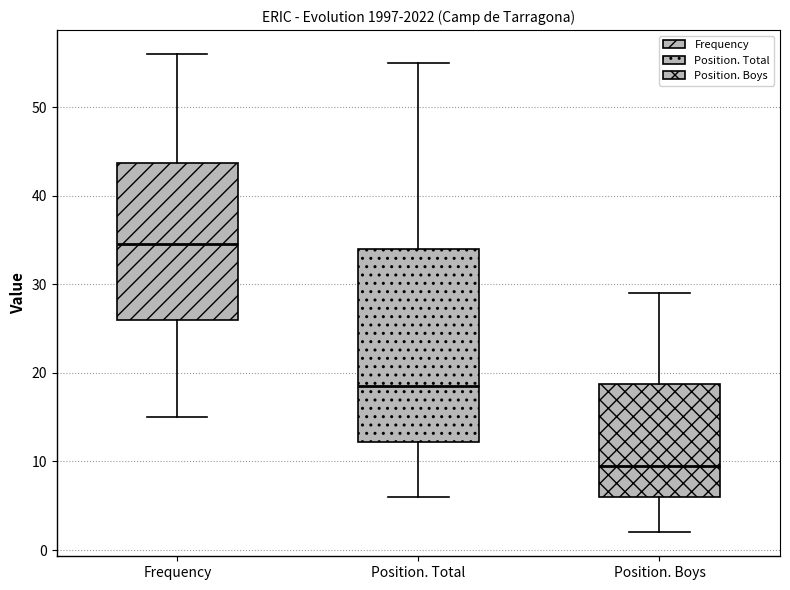

Comparing the boxes themselves (not the whiskers), which one is the tallest?

Position. Total